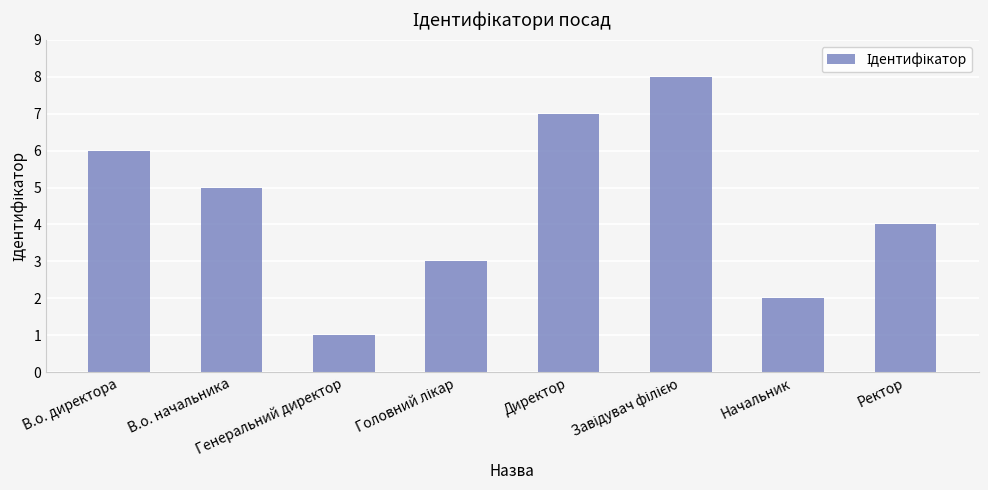

Where is the data nearest to the value 4?

Ректор